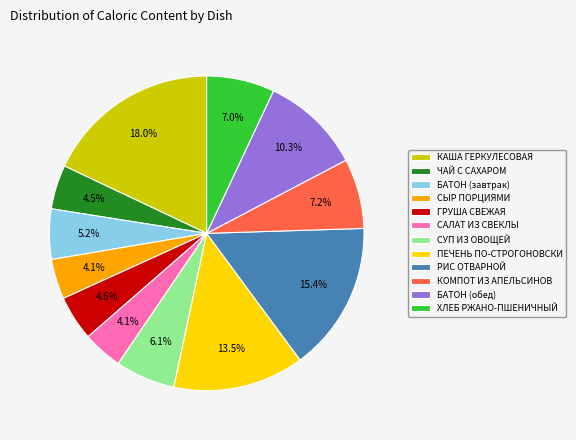

Count the number of slices in the pie.

12